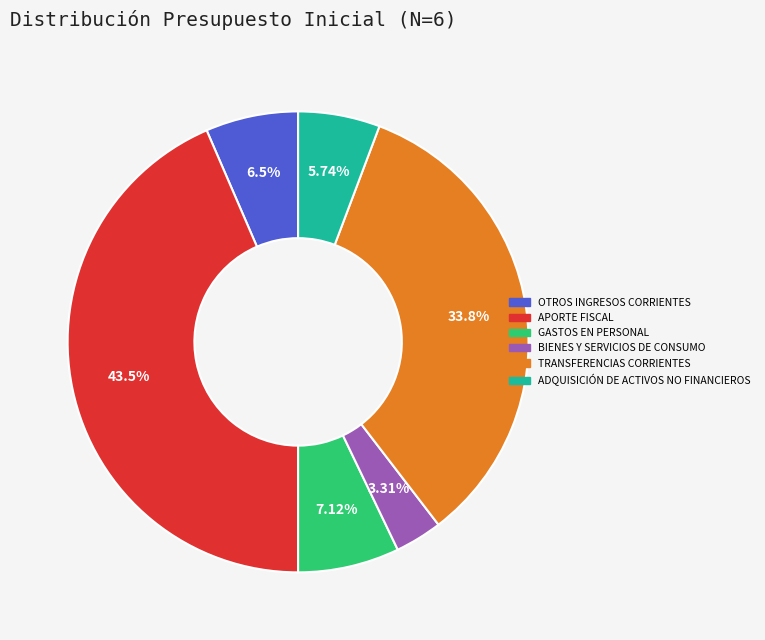

What is the largest slice in the pie chart?

APORTE FISCAL